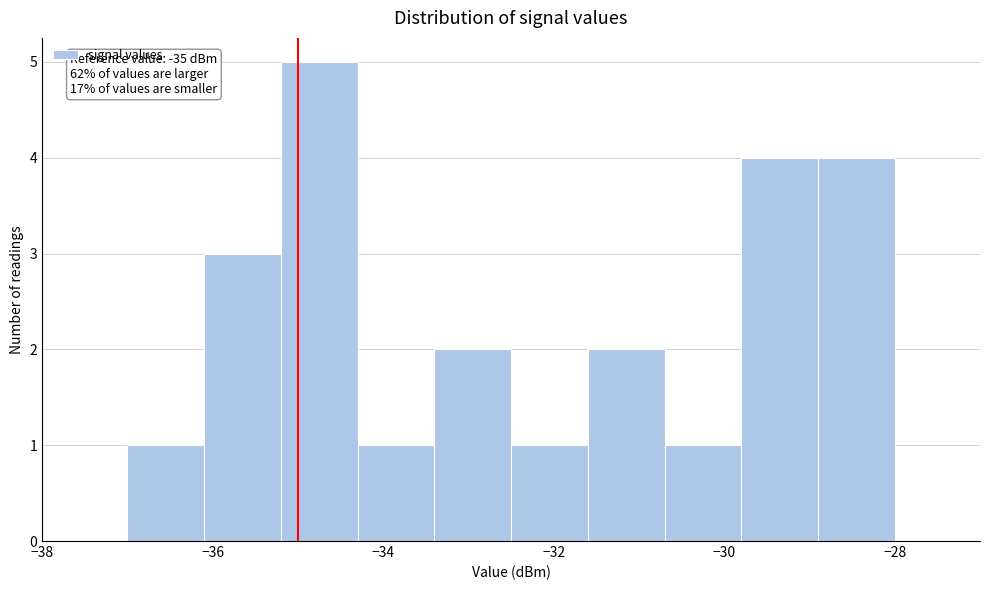

Which range on the x-axis has the tallest bar?

-35.2 to -34.3